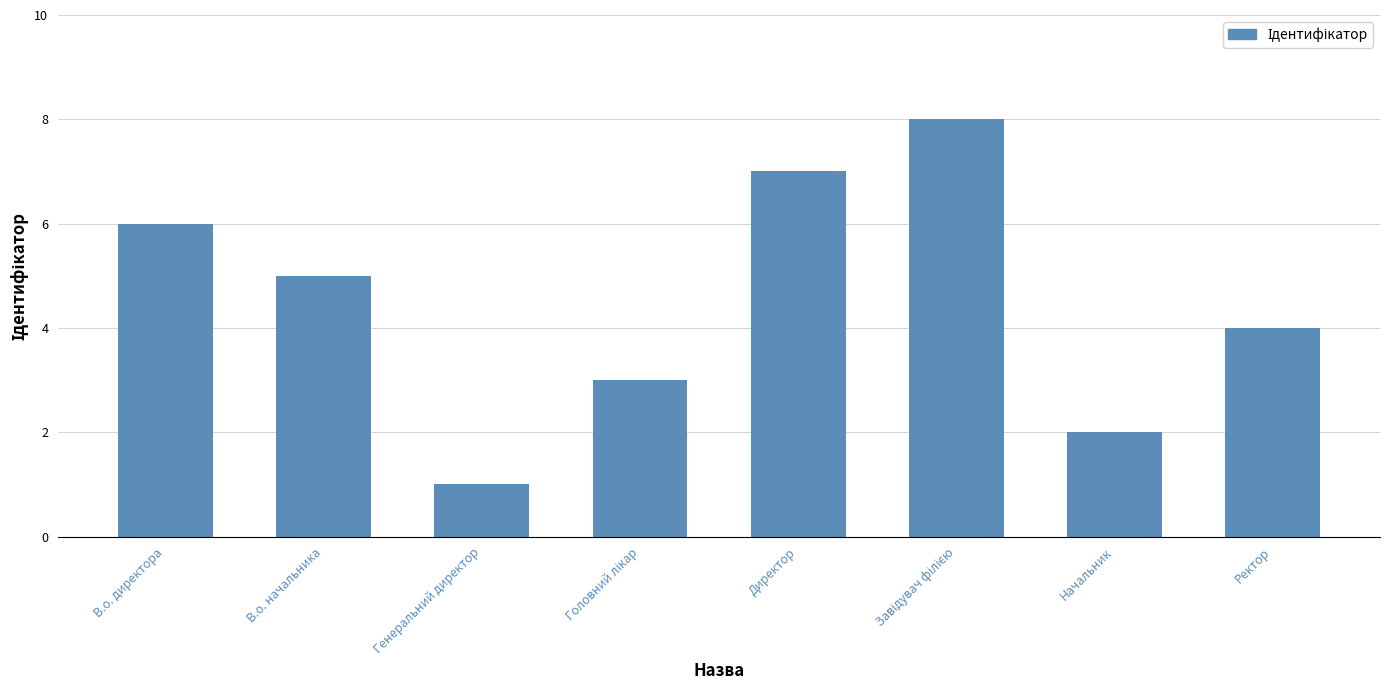

What is the difference between the maximum and minimum values?

7